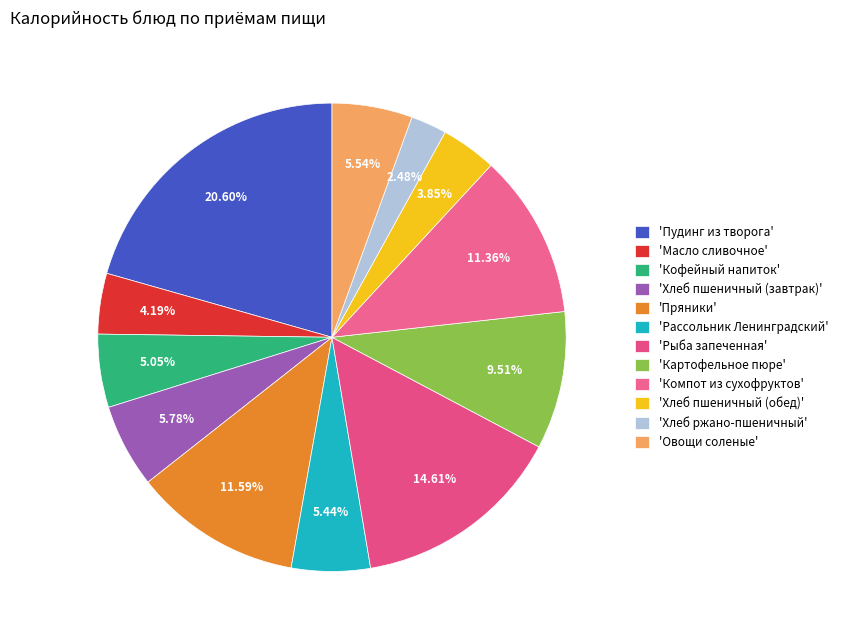

How many slices are in this pie chart?

12